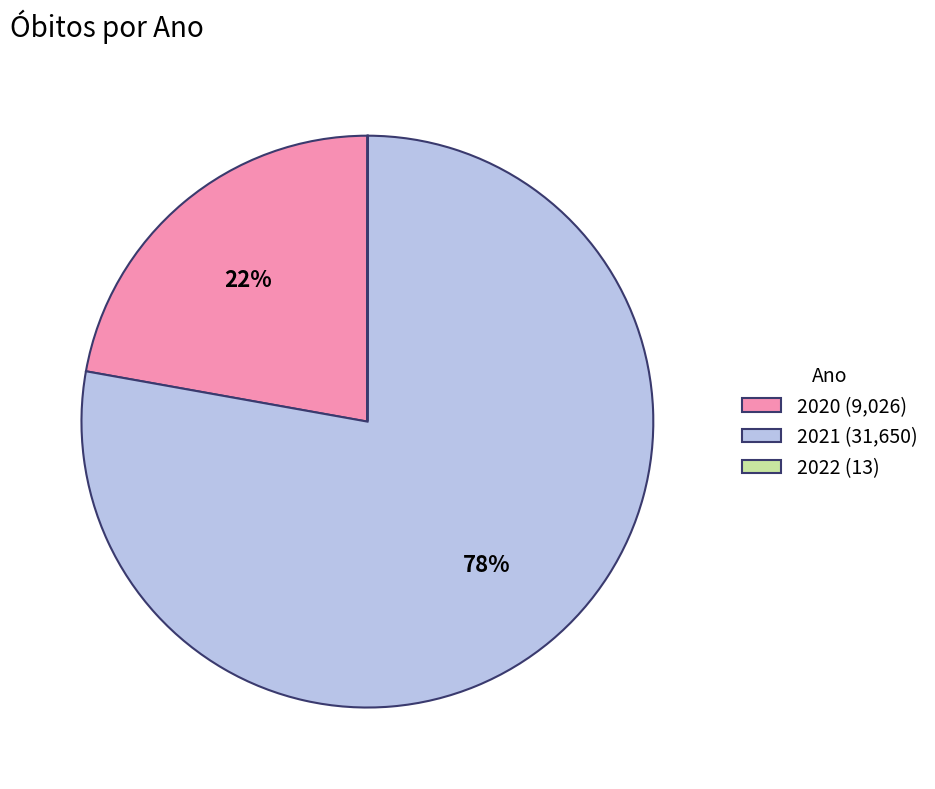

Approximately how many times larger is the value at 2021 (31,650) compared to 2020 (9,026)?

3.5